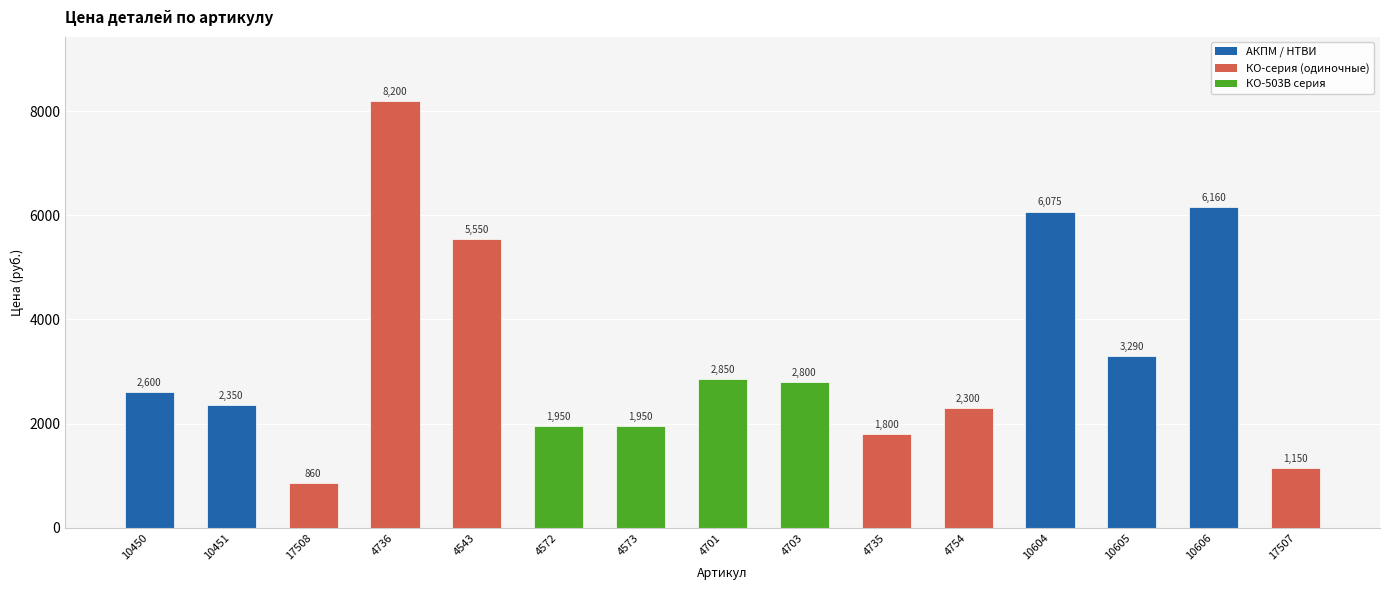

How many bars are there in total?

15